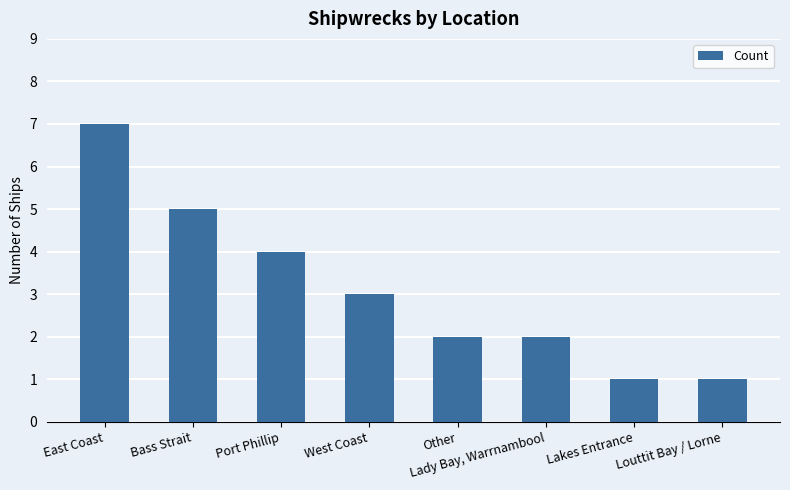

At which label does the data first exceed 3?

East Coast